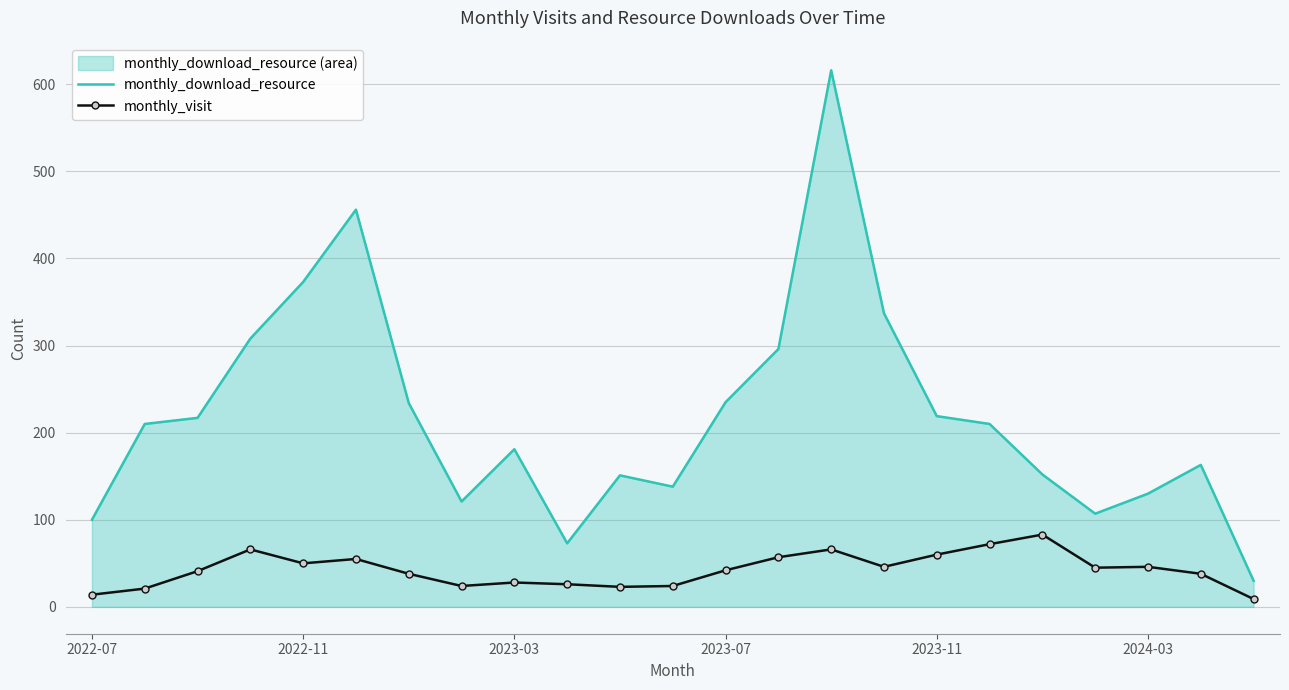

What is the maximum value shown in the chart?

616